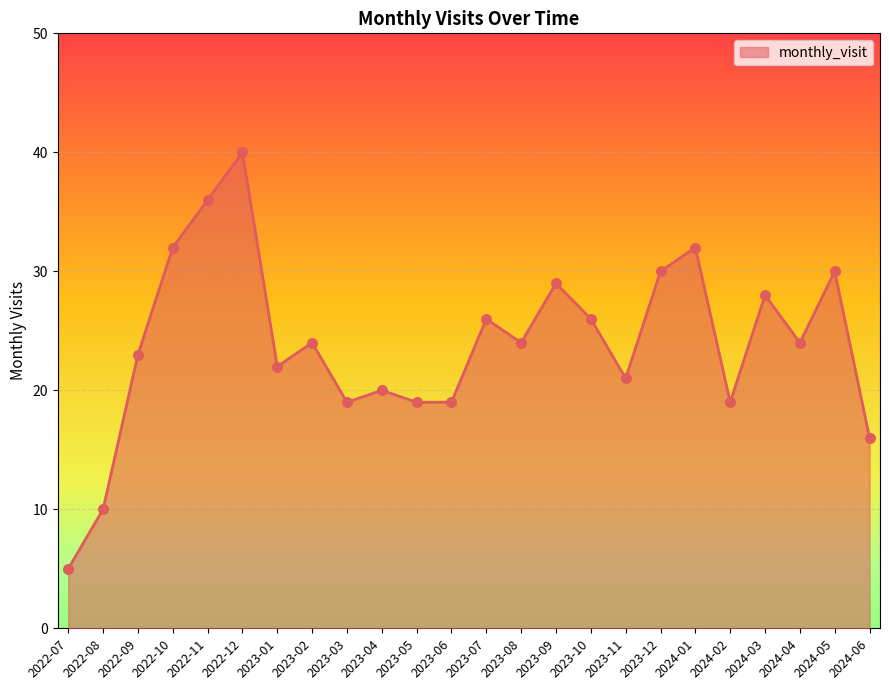

Approximately how many times larger is the value at 2023-09 compared to 2024-01?

0.9